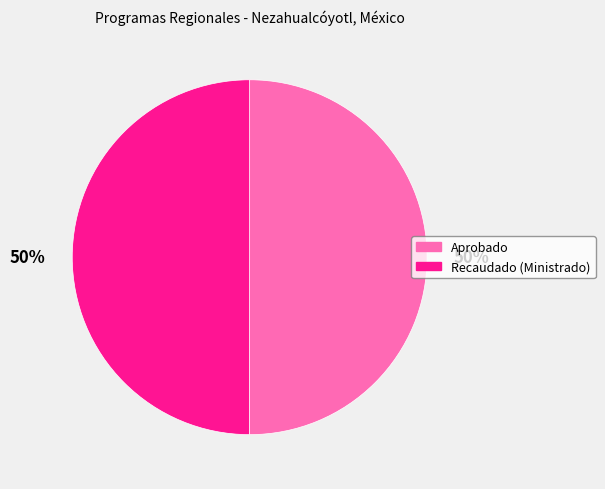

What percentage is the Recaudado (Ministrado) slice, to the nearest percent?

50%